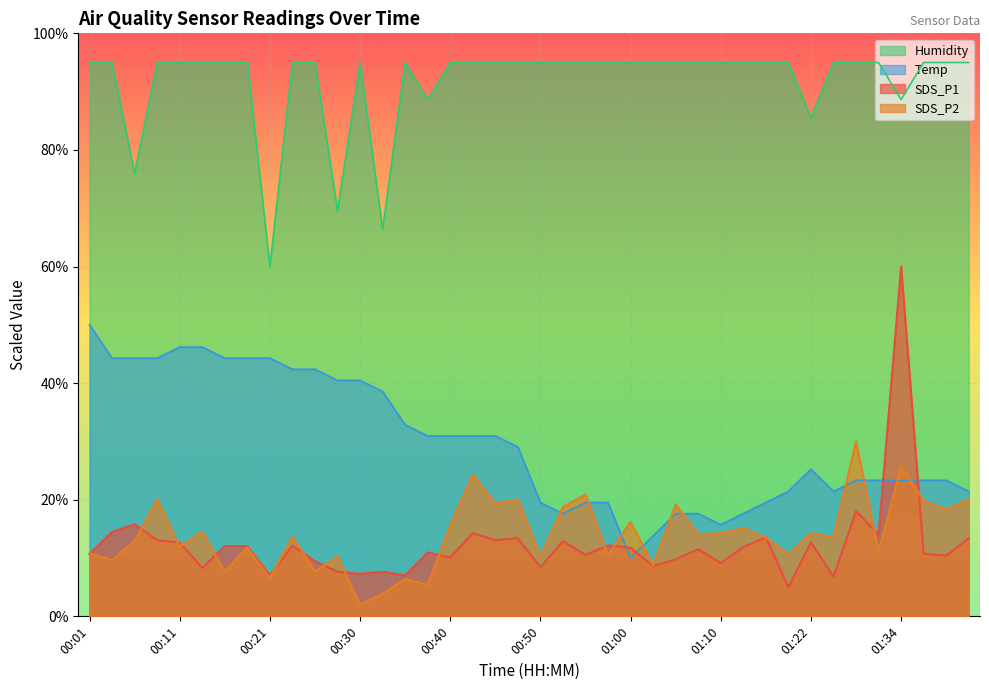

What is the difference between the second highest and minimum values in the SDS_P2 series?

23.7